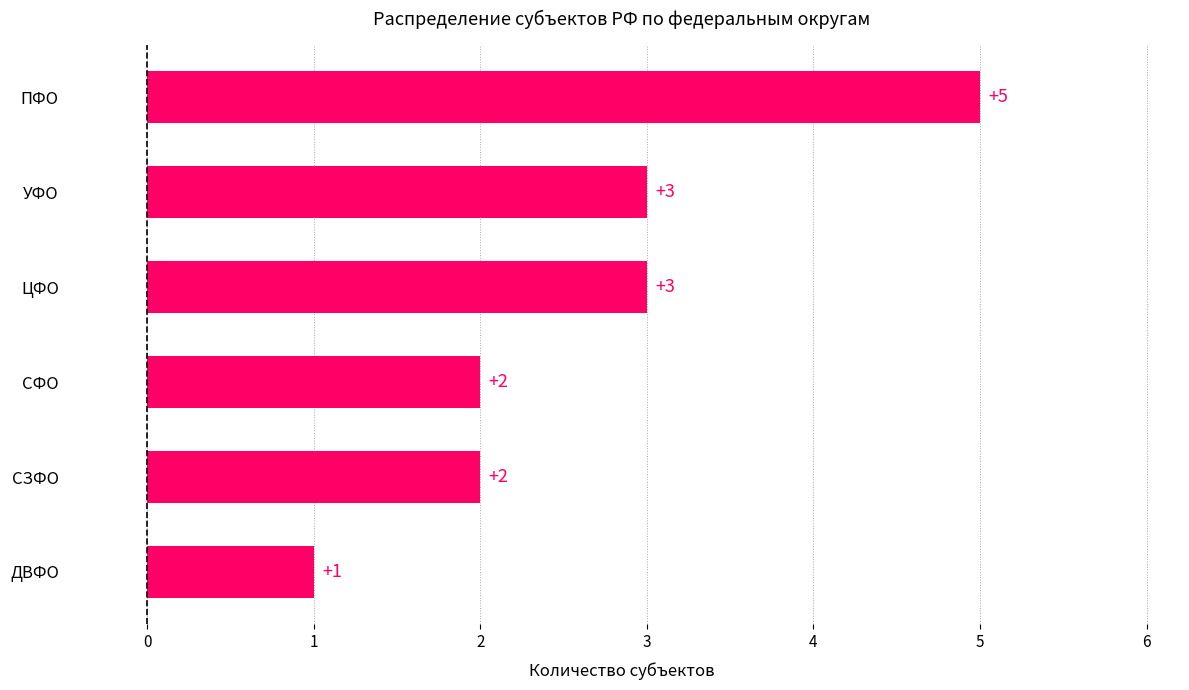

Count the values in the range 2 to 3.

4